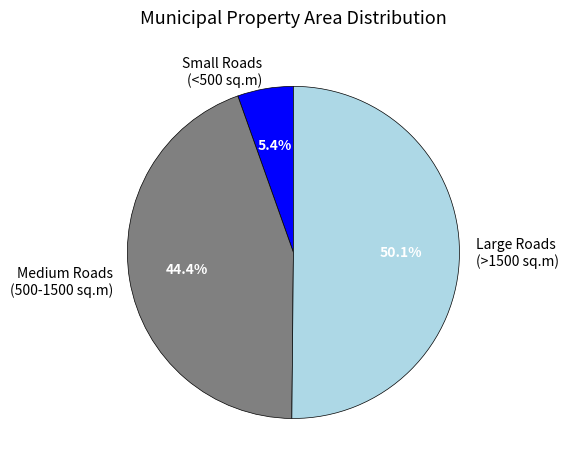

How many segments does this pie chart have?

3